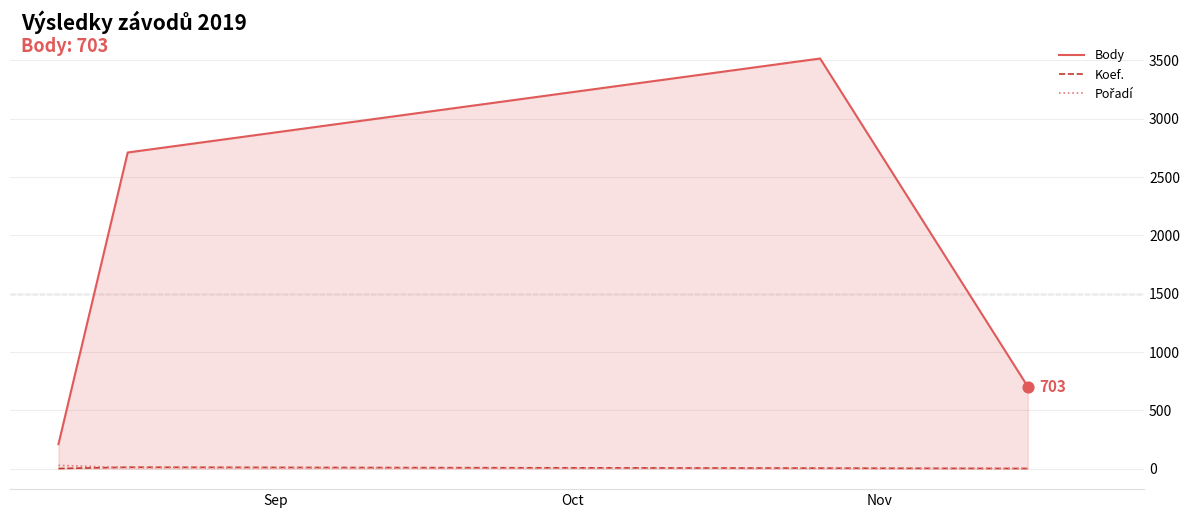

What is the highest value of the Body series?

3517